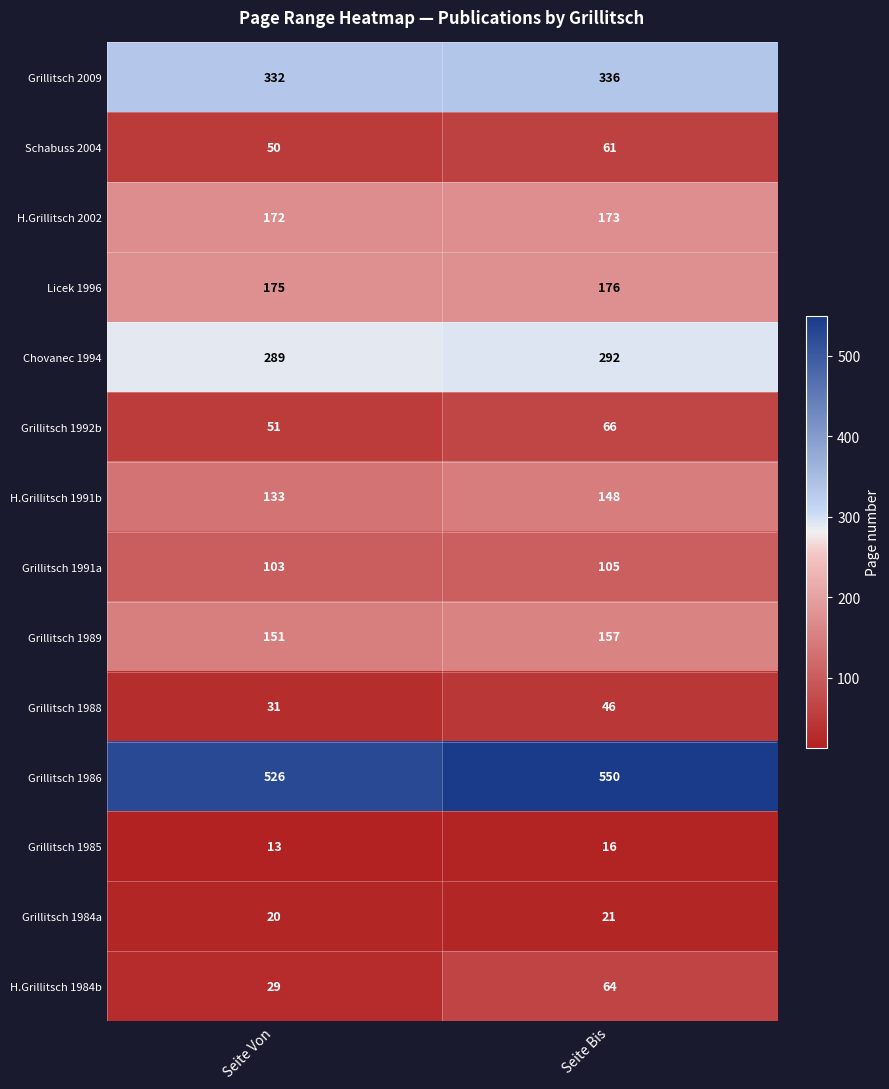

Reading right to left, transcribe all the data shown in this chart.

Grillitsch 2009: 336	332
Schabuss 2004: 61	50
H.Grillitsch 2002: 173	172
Licek 1996: 176	175
Chovanec 1994: 292	289
Grillitsch 1992b: 66	51
H.Grillitsch 1991b: 148	133
Grillitsch 1991a: 105	103
Grillitsch 1989: 157	151
Grillitsch 1988: 46	31
Grillitsch 1986: 550	526
Grillitsch 1985: 16	13
Grillitsch 1984a: 21	20
H.Grillitsch 1984b: 64	29